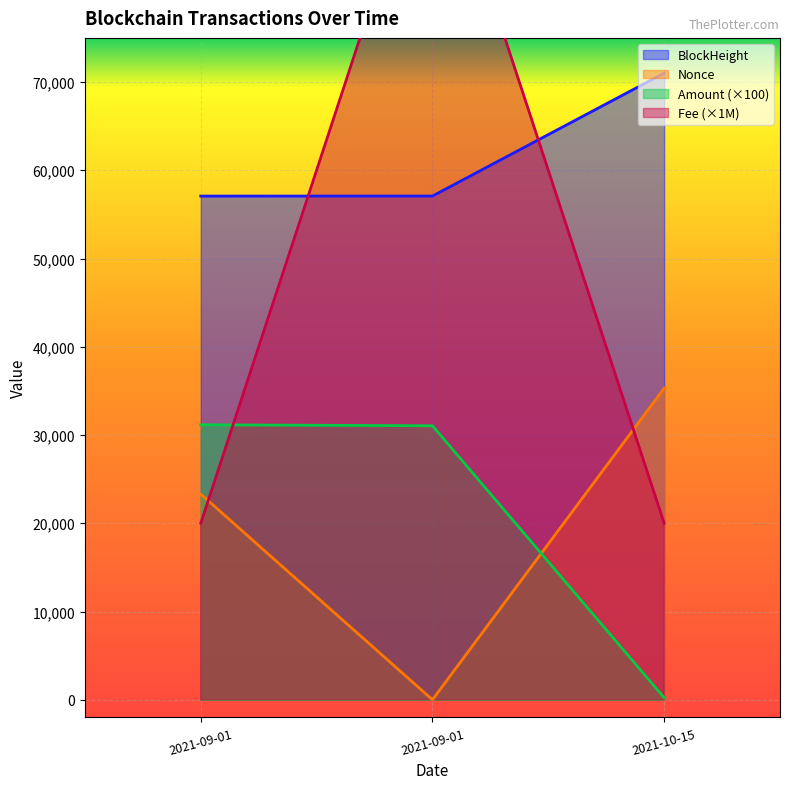

What is the label of the 3rd point from the right?

2021-09-01